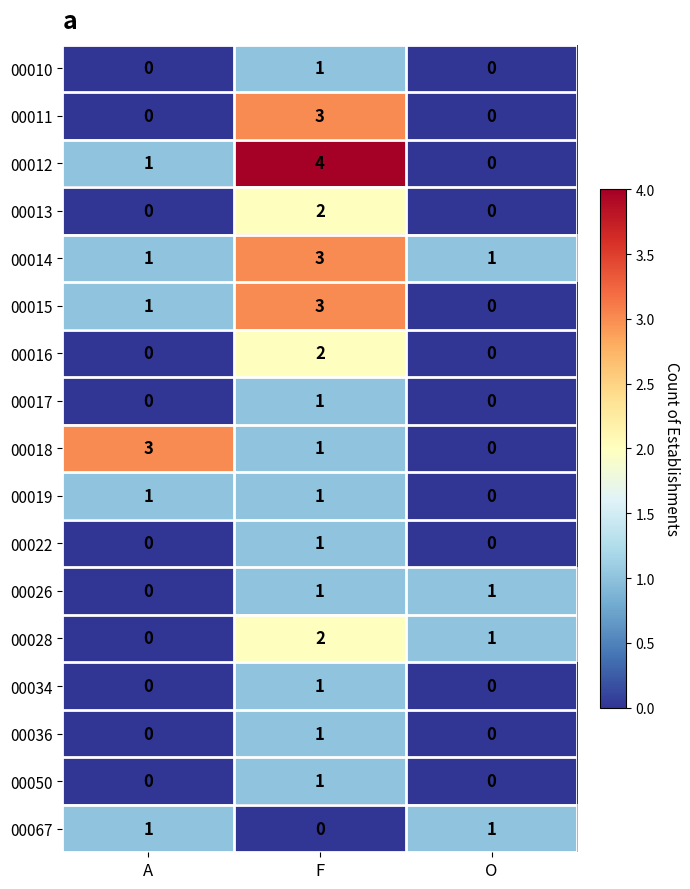

The 00036 series shows 1 at A. True or false?

False